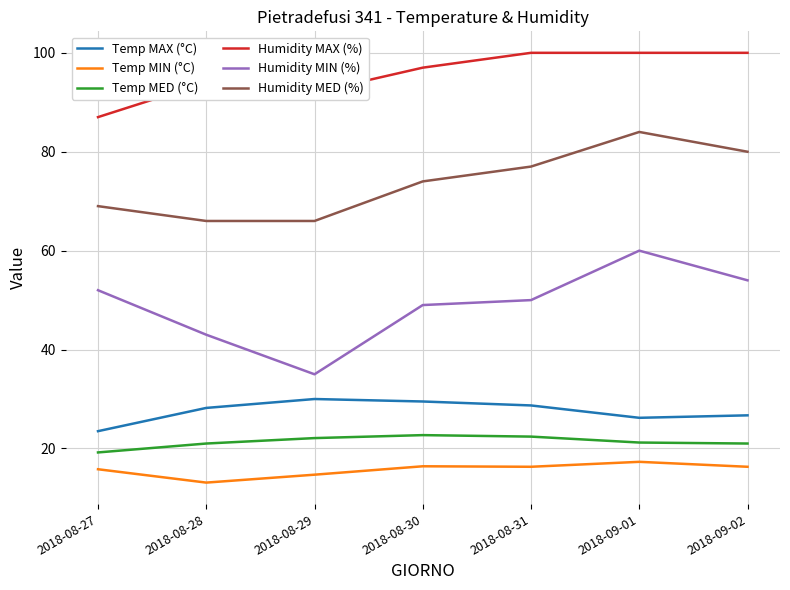

Which series has the widest spread of values?

Humidity MIN (%)